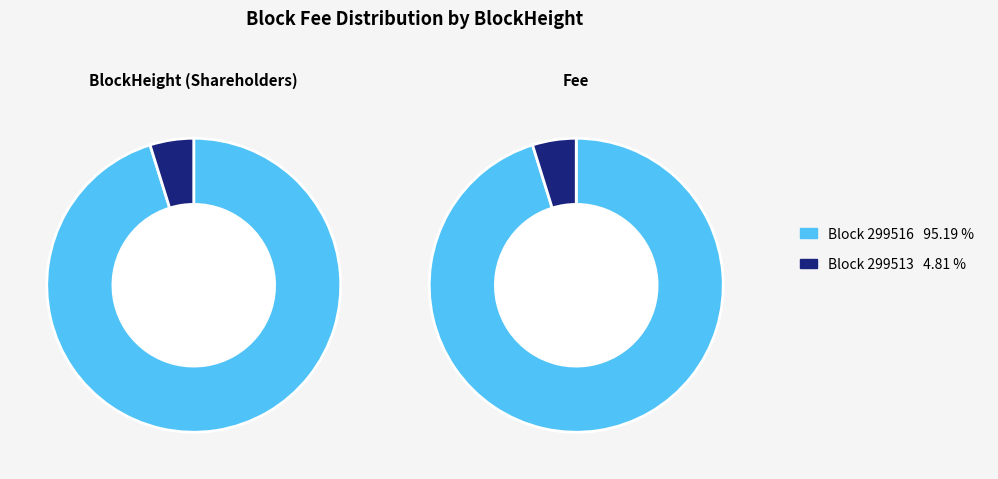

The 299513 slice represents 5% of the pie. True or false?

True